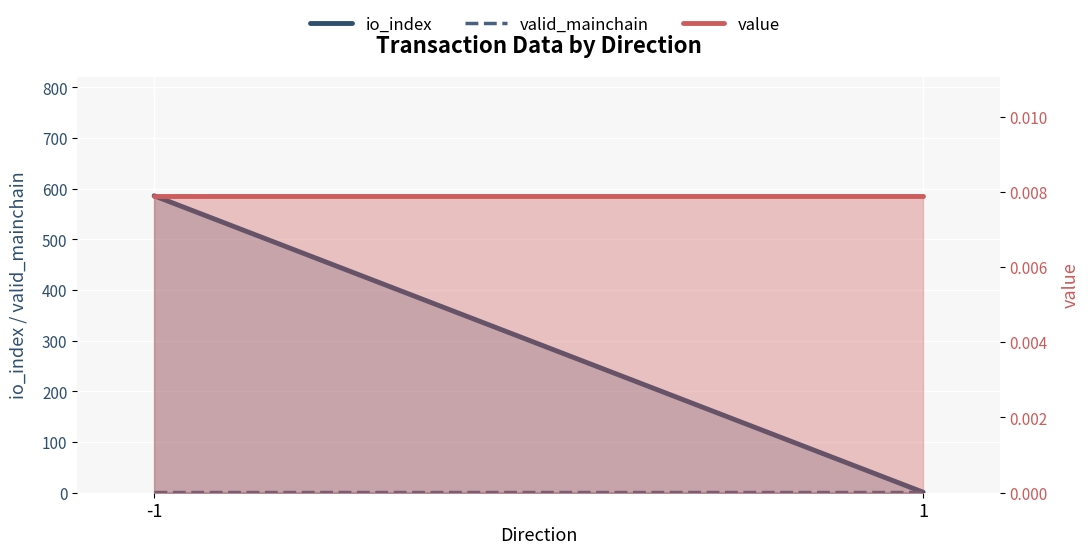

Which category has the highest value across all series?

-1